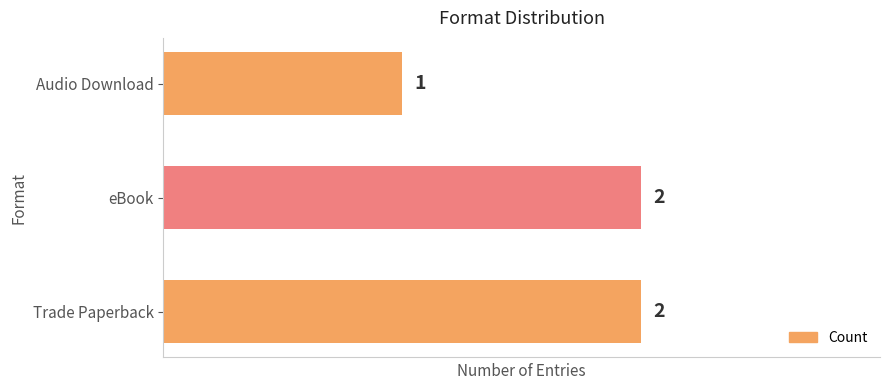

Reading bottom to top, transcribe all the data shown in this chart.

2	2	1